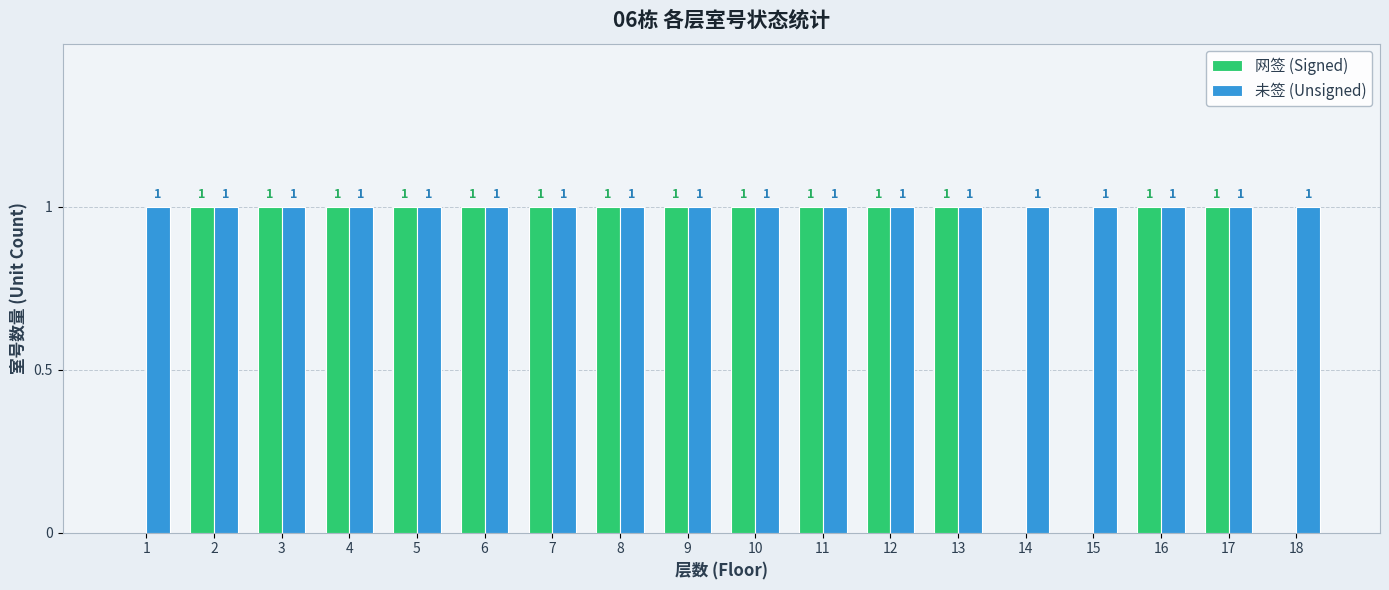

What is the sum of the 网签 (Signed) values at 12 and 11?

2